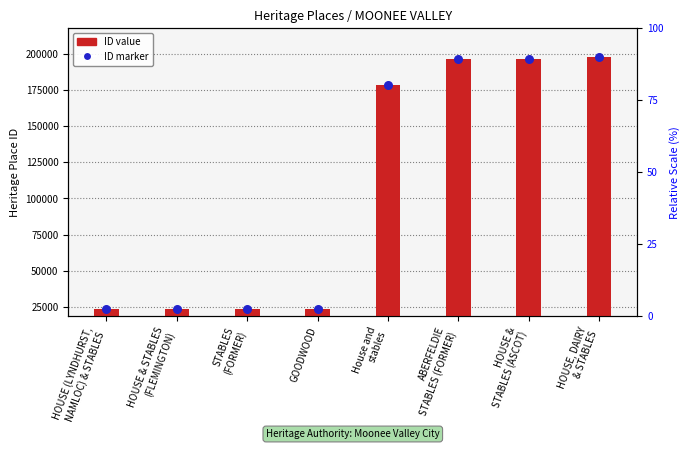

Which series reaches the maximum Y coordinate?

ID marker